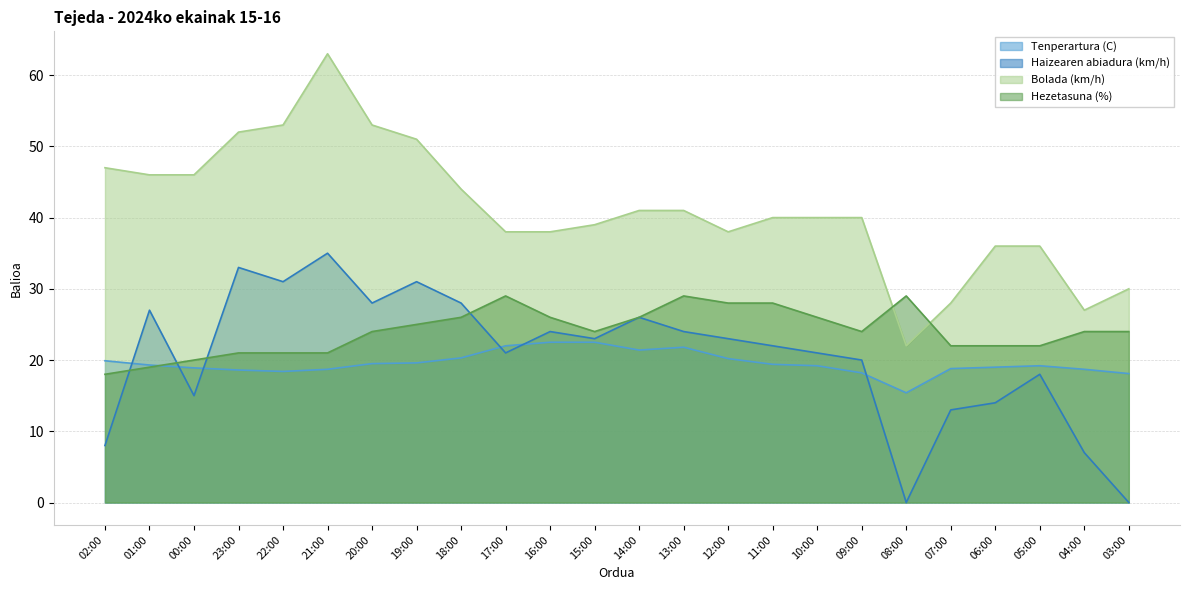

What is the spread (max minus min) of values at 03:00?

30.0